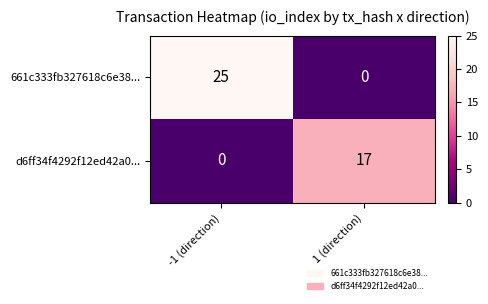

What is the approximate value of 661c333fb327618c6e38... at -1 (direction), to the nearest 5?

25